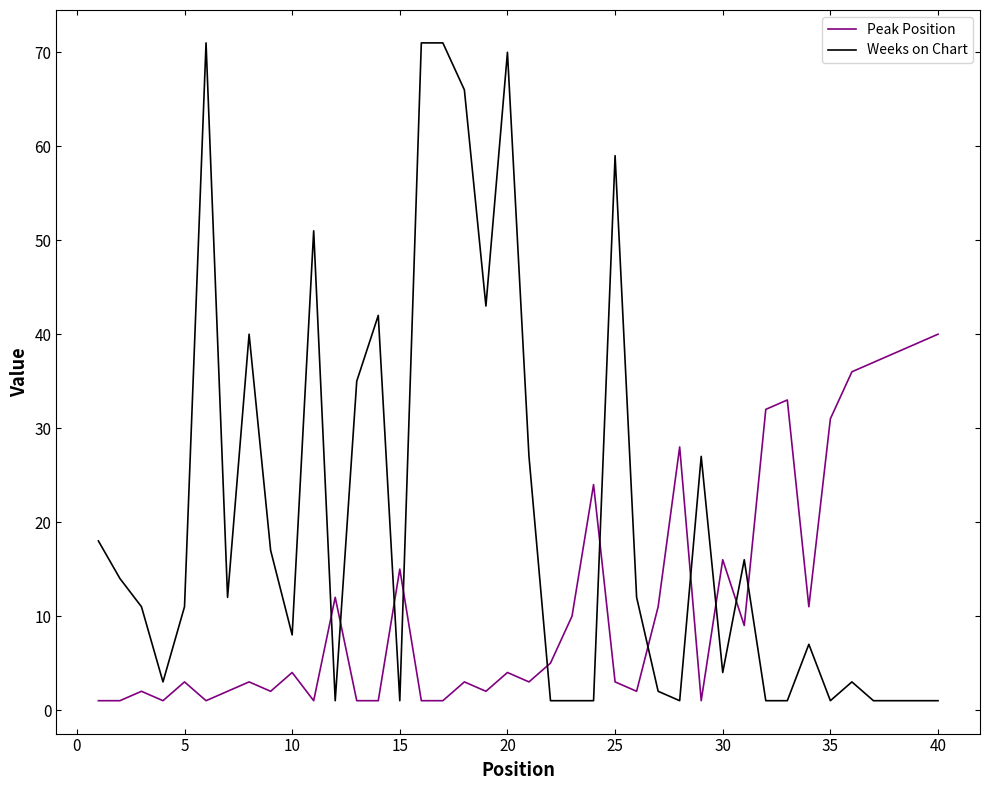

True or false: Weeks on Chart has more than 1 interior local peaks.

True